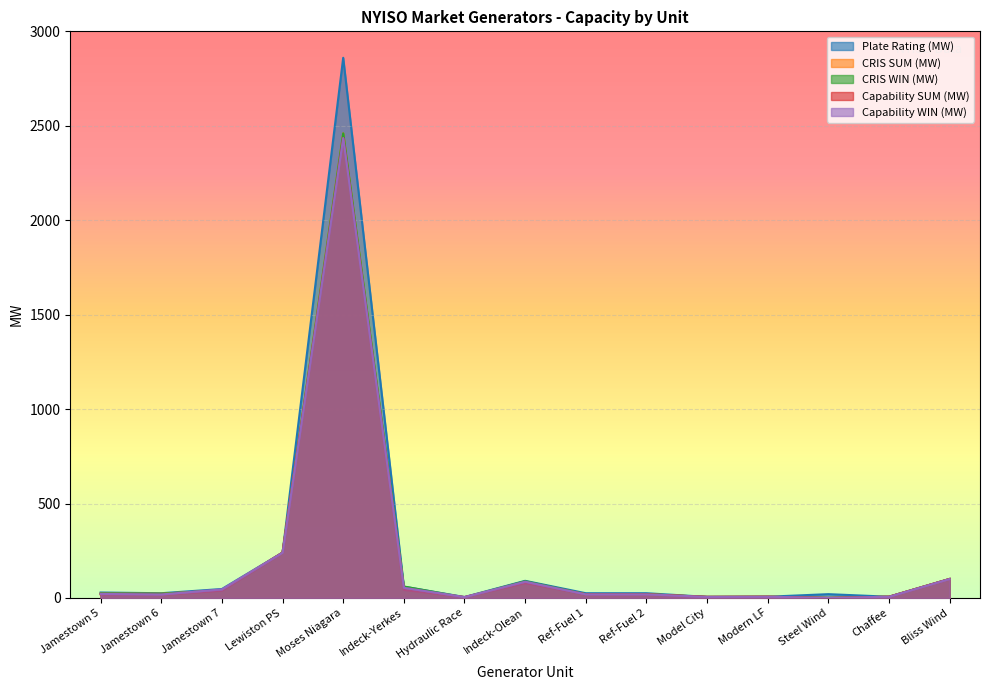

At which label does Plate Rating (MW) reach its peak?

Moses Niagara